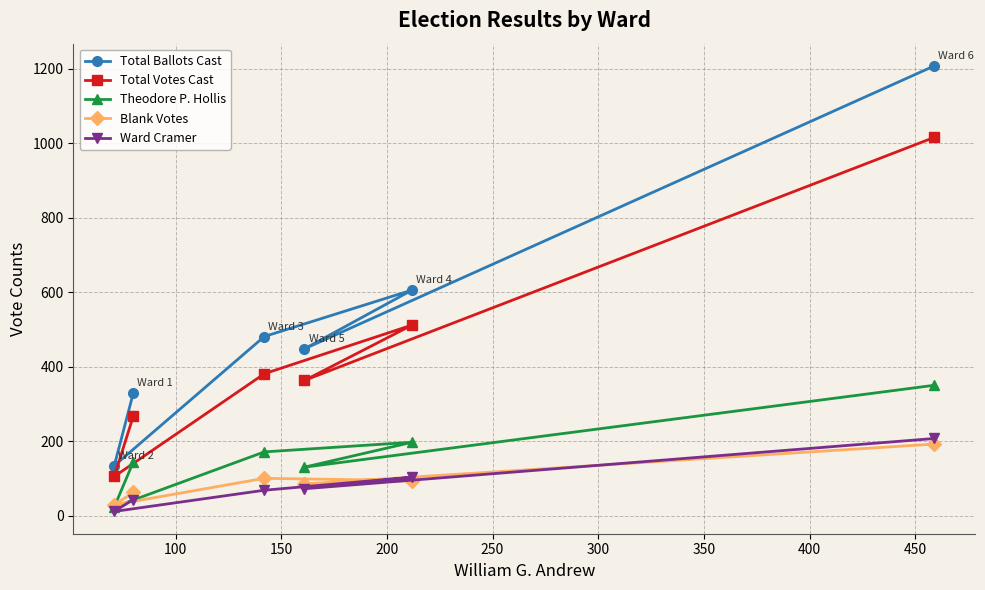

What is the maximum value for Total Ballots Cast?

1208